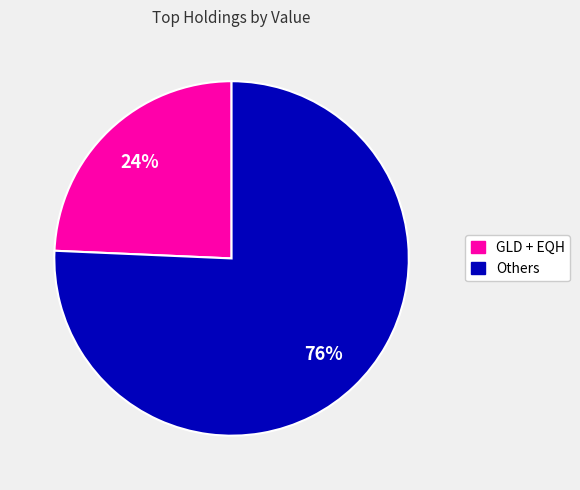

Is the sum of Others and GLD + EQH greater than half?

Yes